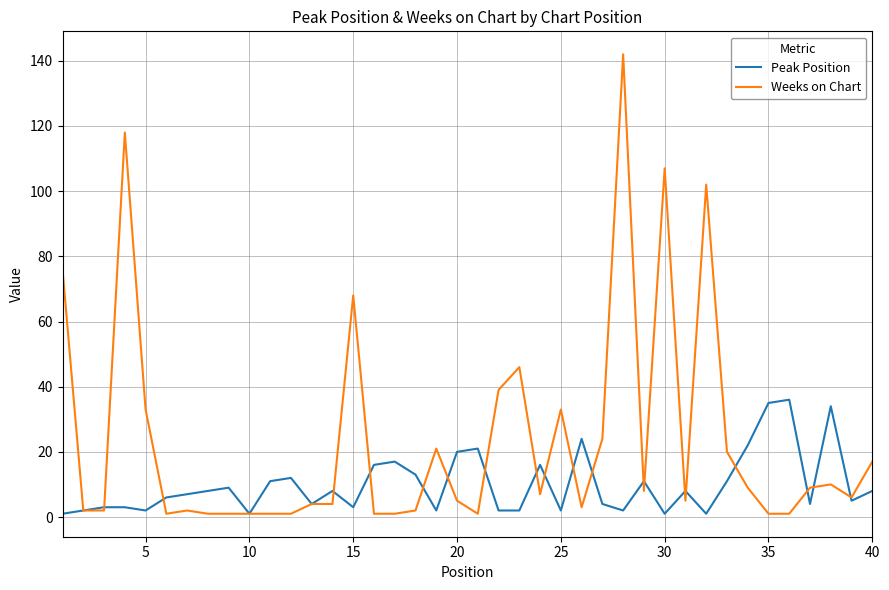

Rank the series by their maximum value, from highest to lowest.

Weeks on Chart, Peak Position